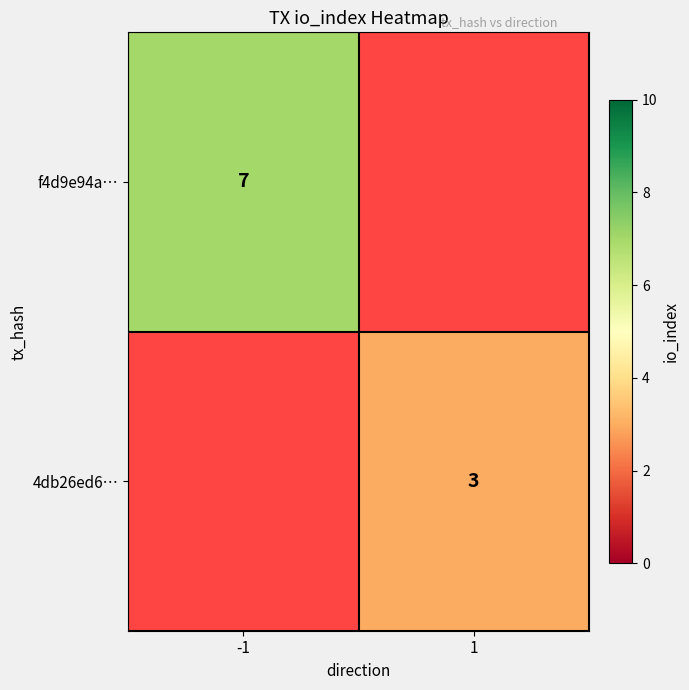

The f4d9e94a… series shows 11.5 at -1. True or false?

False